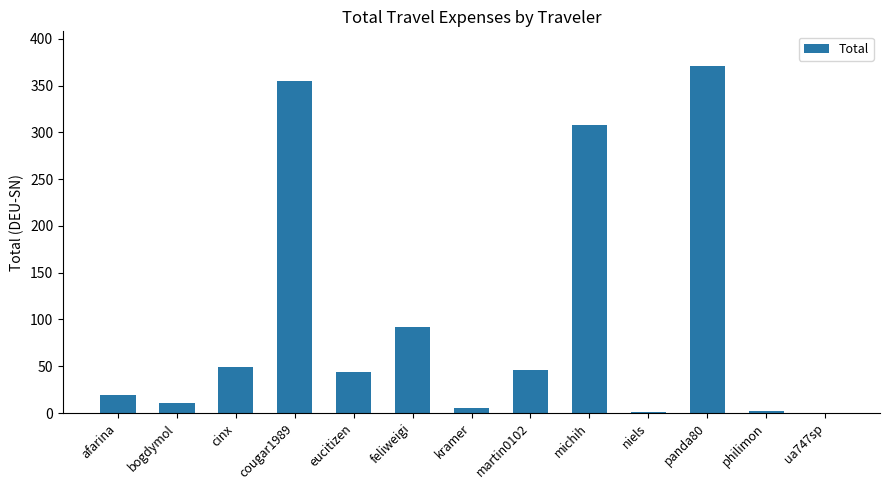

Where is the data nearest to the value 185?

feliweigi